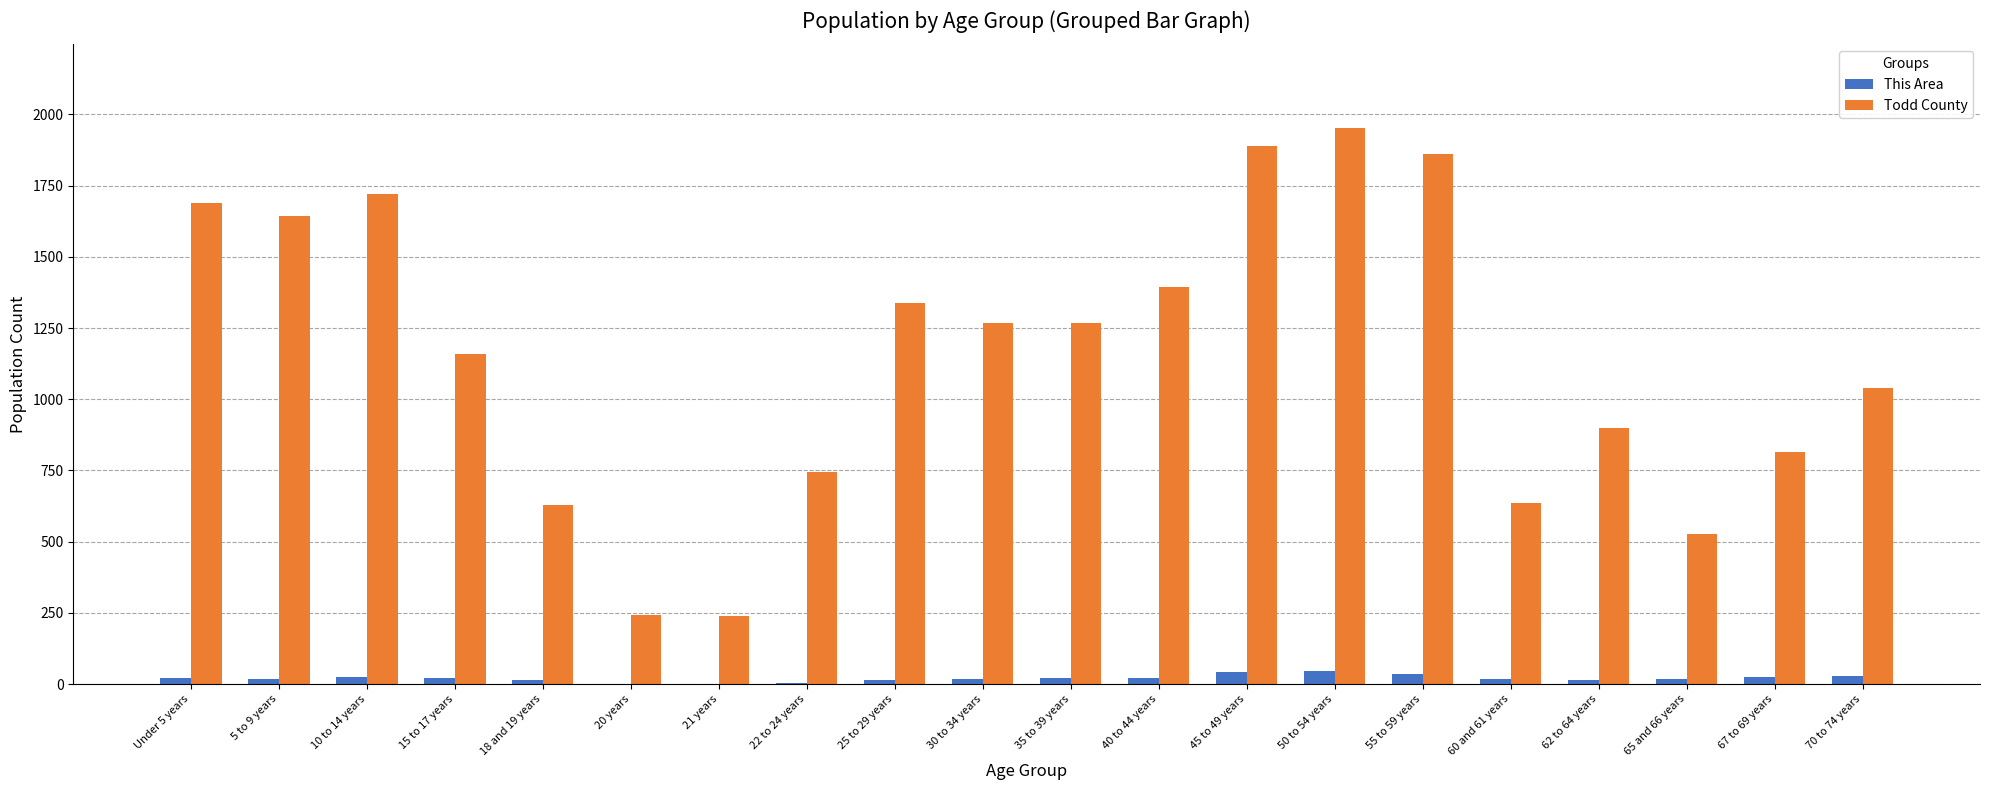

Which series has the largest total across all categories?

Todd County